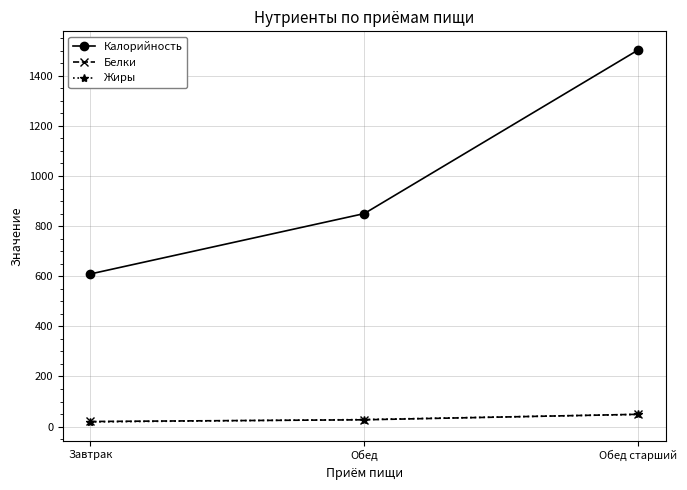

Read the Жиры value at Обед.

28.1